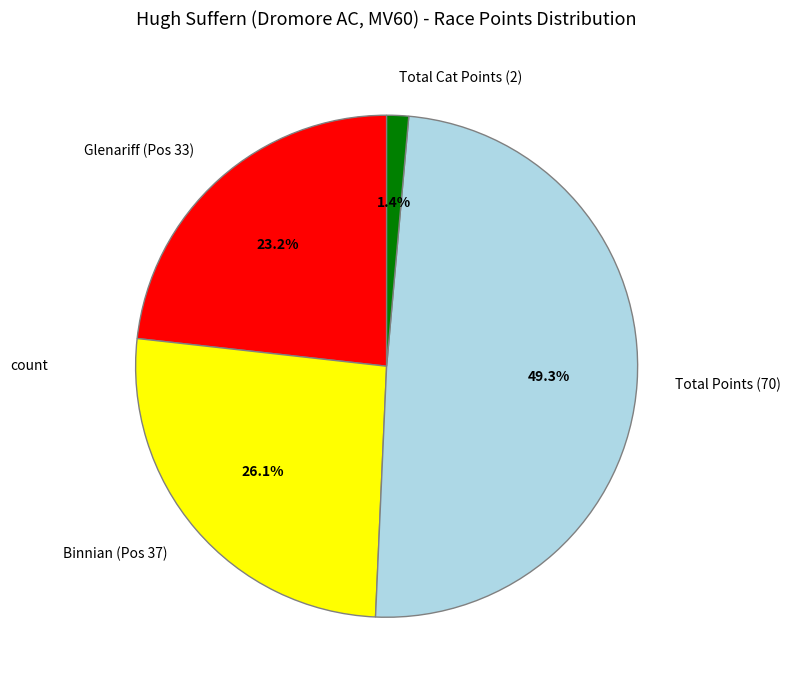

Does any single category account for the majority?

No